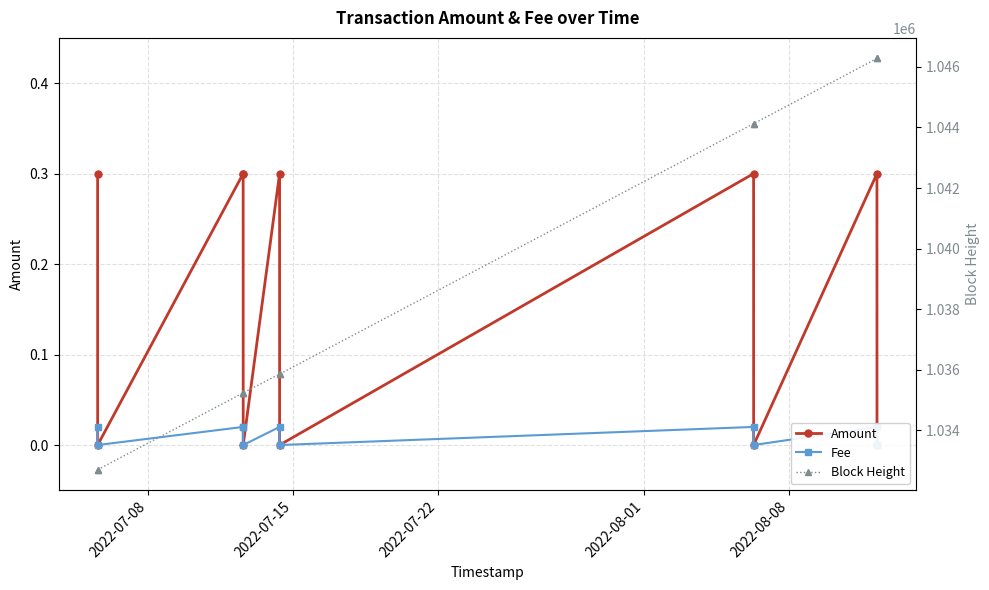

Is it true that Fee equals -0.0 at 10?

False